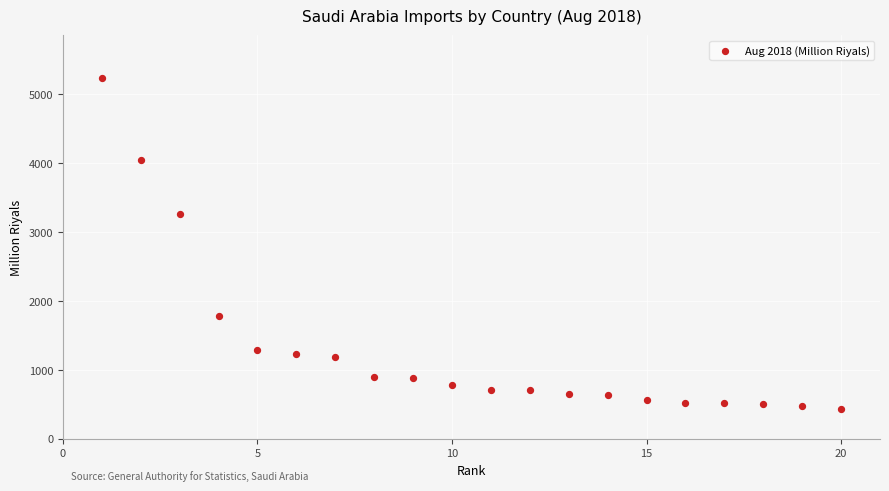

What Y value in the scatter plot is closest to 2830?

3261.9